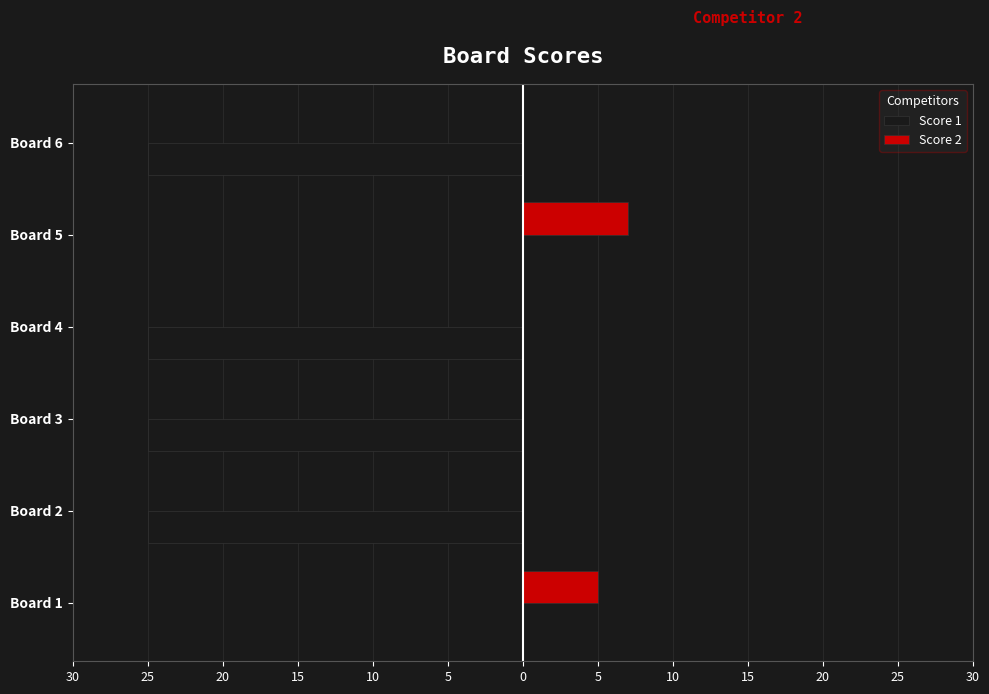

What are all the series names shown in the legend?

Score 1, Score 2